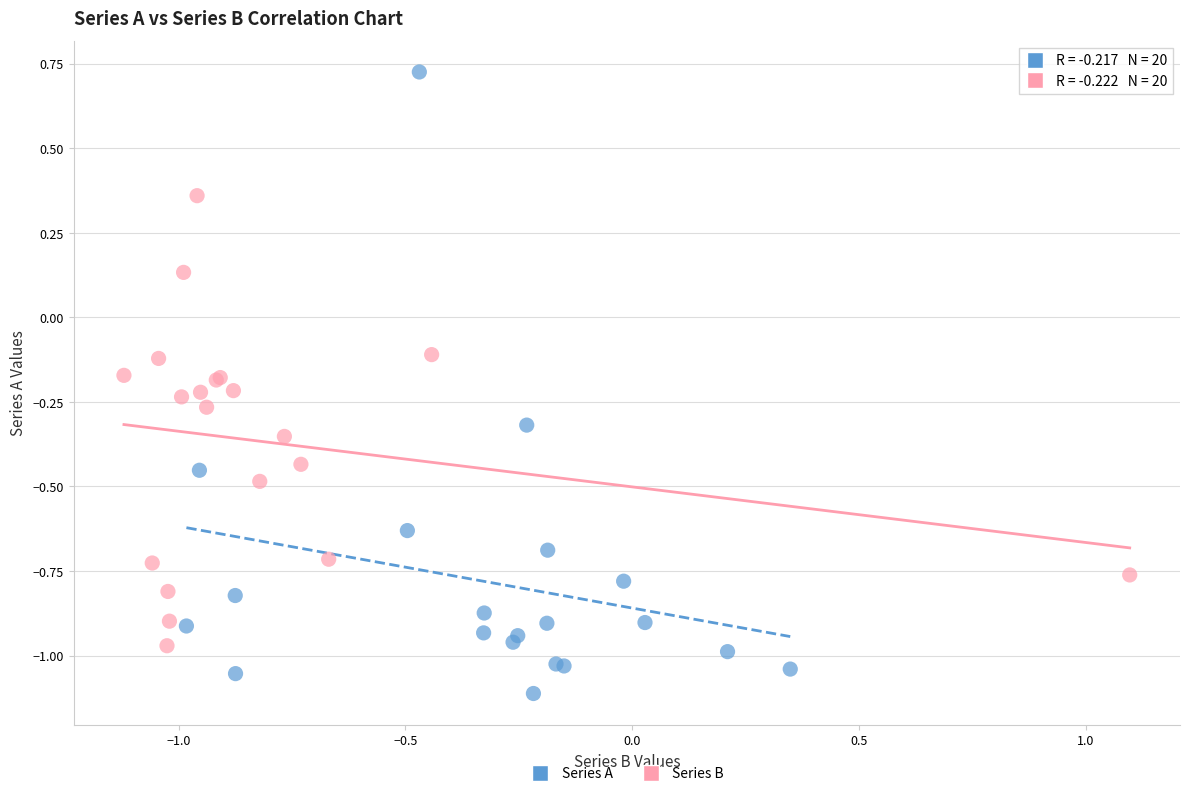

Which series reaches the maximum Y coordinate?

Series A